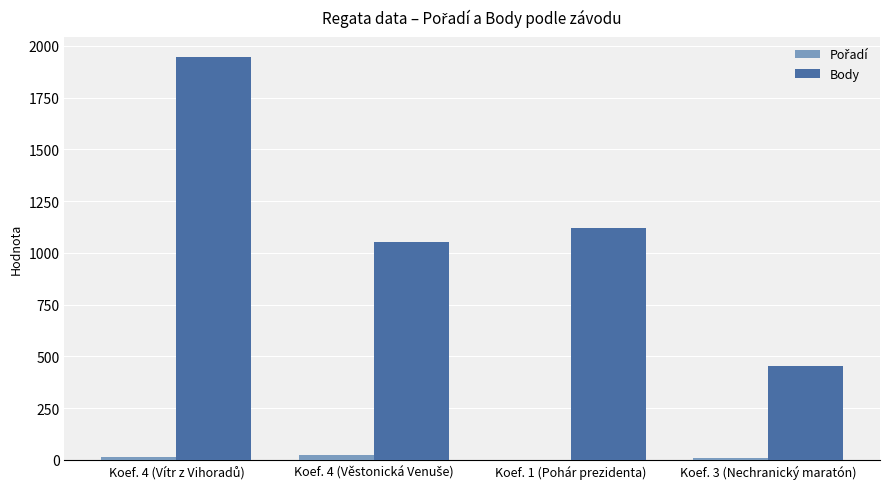

How many groups of bars are there?

4